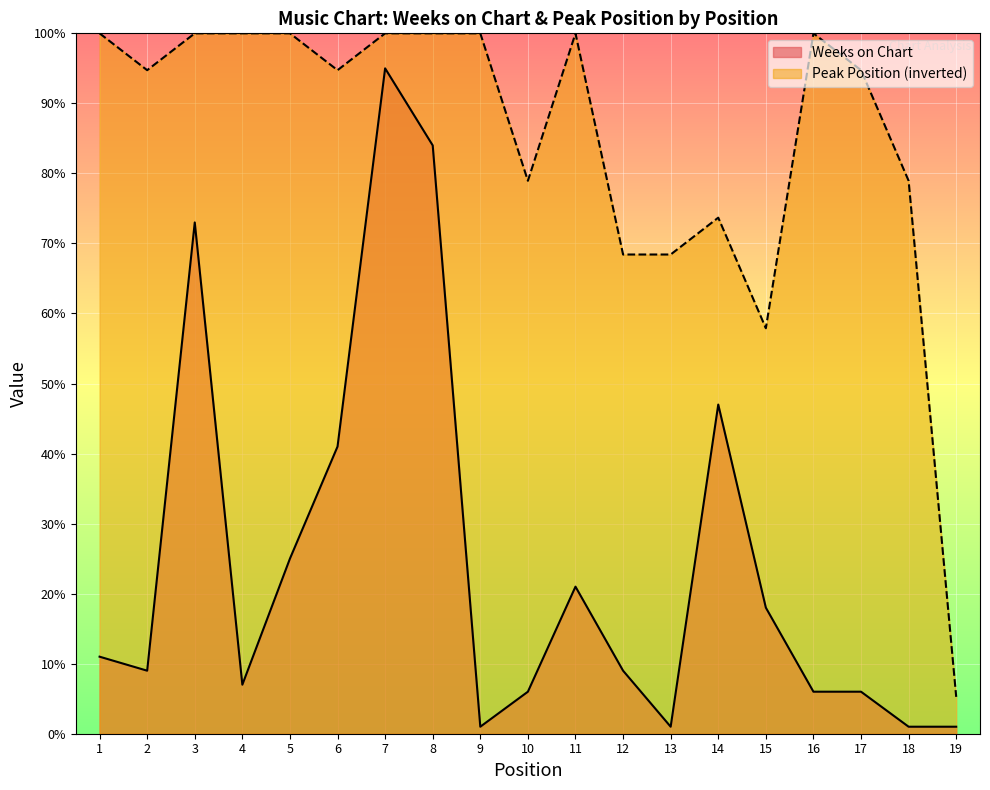

Which series has the largest total across all categories?

Peak Position (inverted)